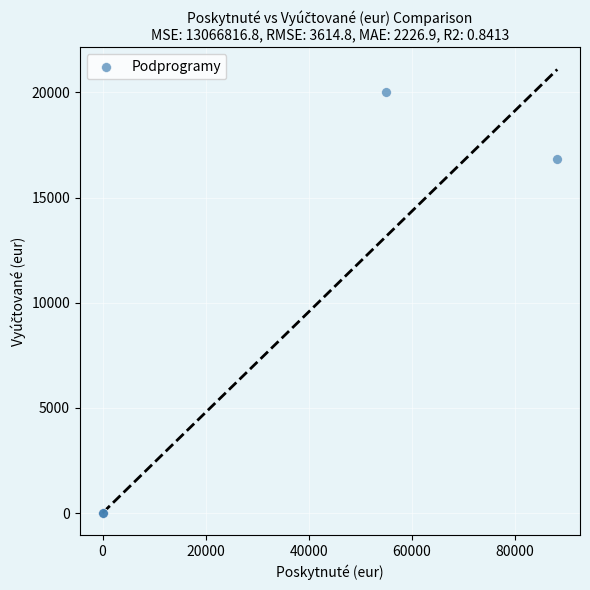

What Y value in the scatter plot is closest to 10000?

16813.4